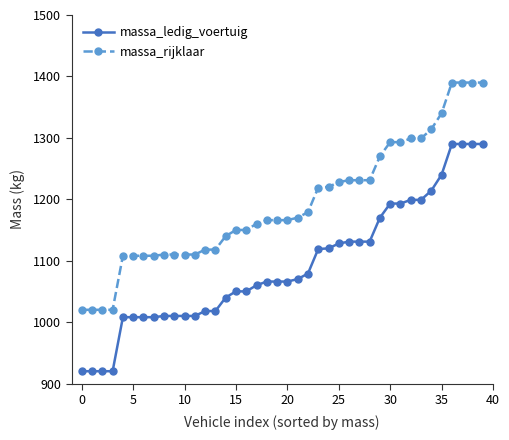

Which series has the largest total across all categories?

massa_rijklaar